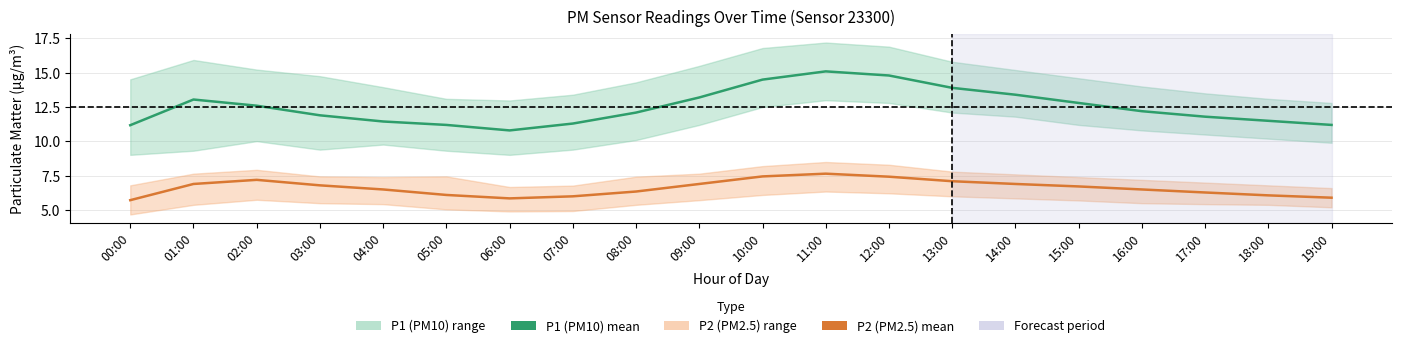

Which series has the widest spread of values?

P1 (PM10) mean